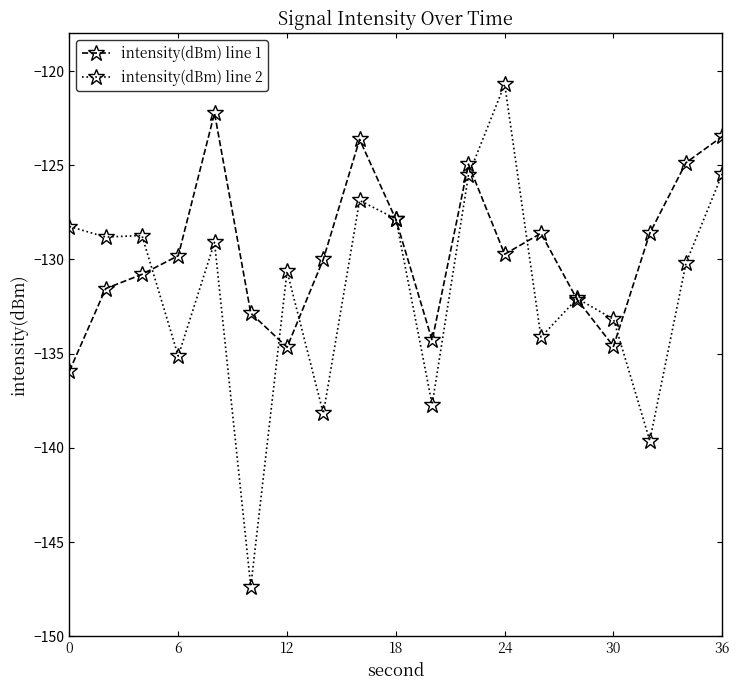

In intensity(dBm) line 2, how many points are lower than both neighbors (excluding endpoints)?

7